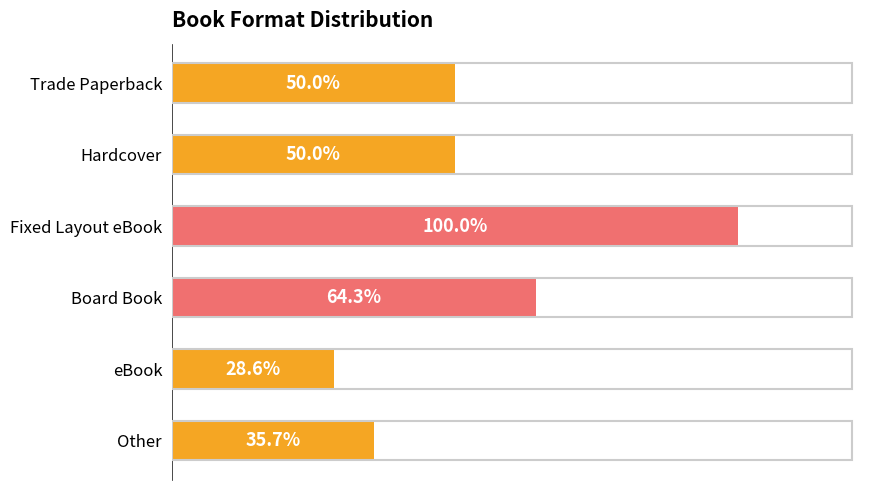

Are the bars grouped side by side (vs. stacked)?

No